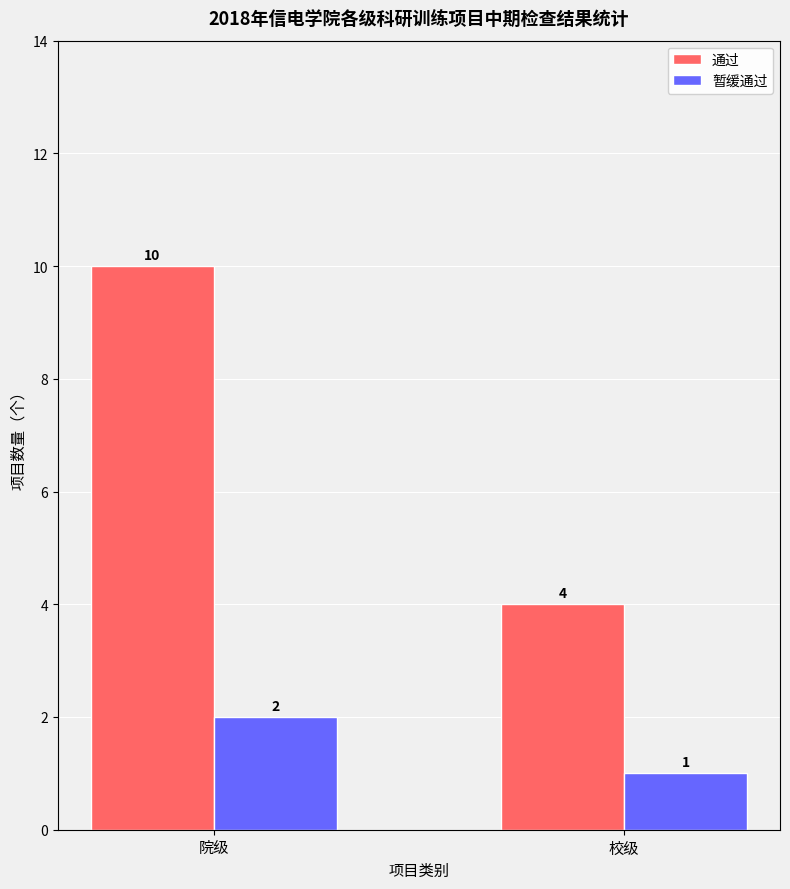

Reading left to right, what are all the values shown in this chart?

通过: 10	4
暂缓通过: 2	1